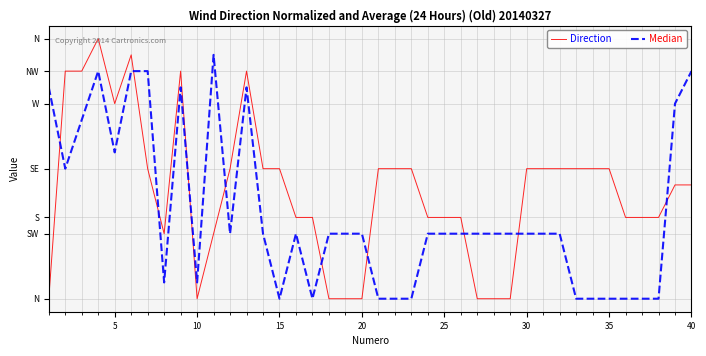

Does the chart display data point markers on the line(s)?

No